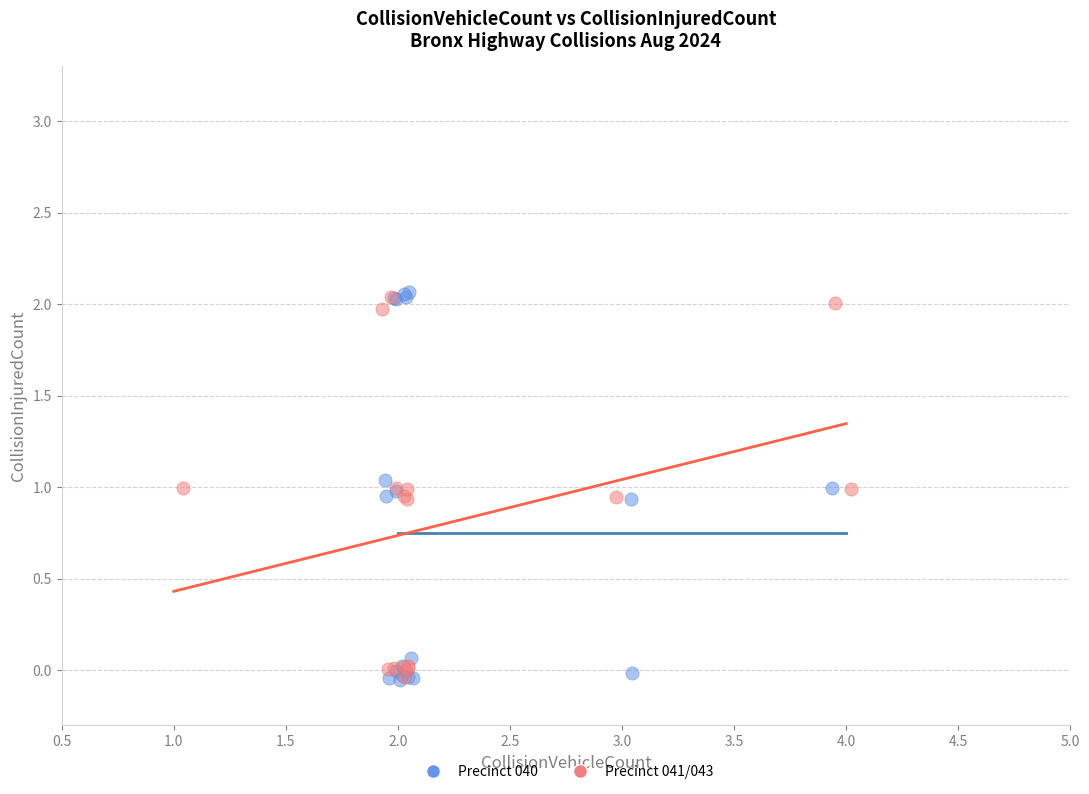

Which series has the widest spread of Y values?

Precinct 040